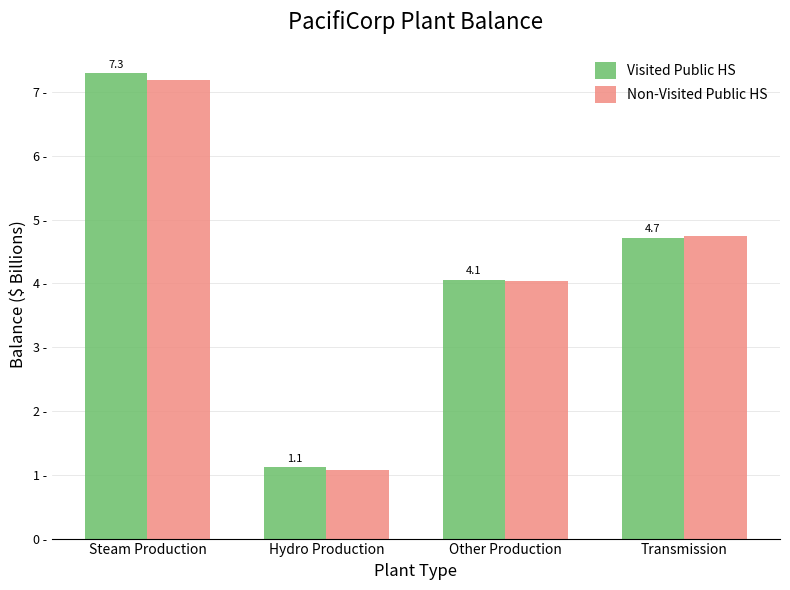

Where is Non-Visited Public HS nearest to the value 4?

Other Production